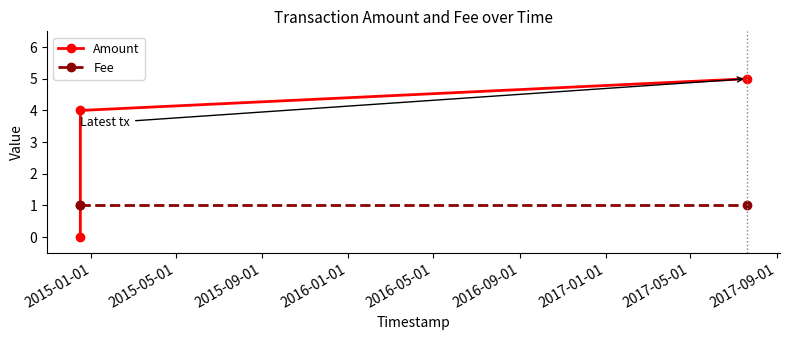

How many lines are shown in the chart?

2